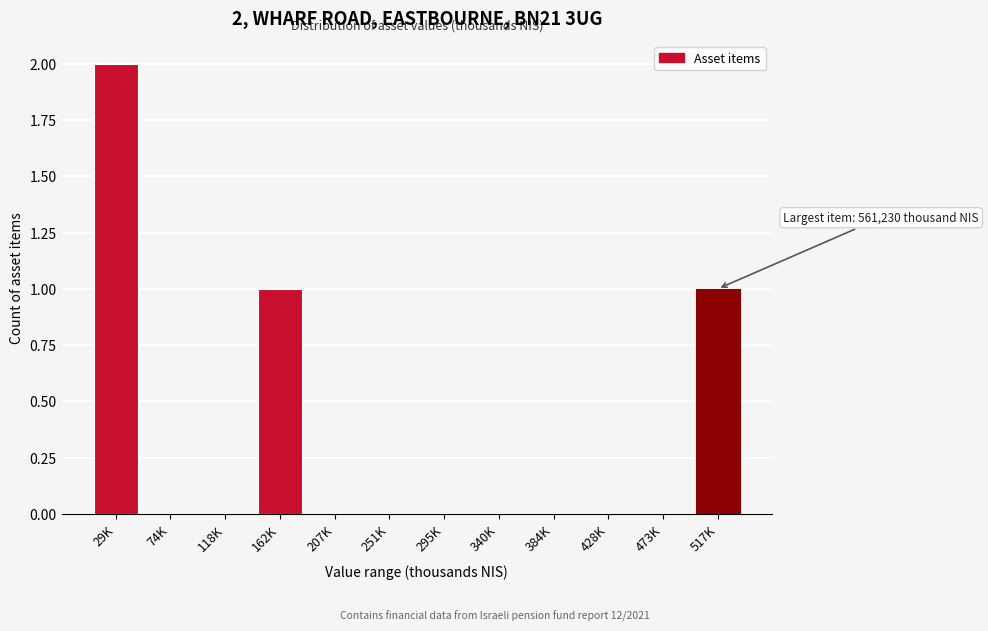

Reading left to right, what are all the values shown in this chart?

29K=2	74K=0	118K=0	162K=1	207K=0	251K=0	295K=0	340K=0	384K=0	428K=0	473K=0	517K=1